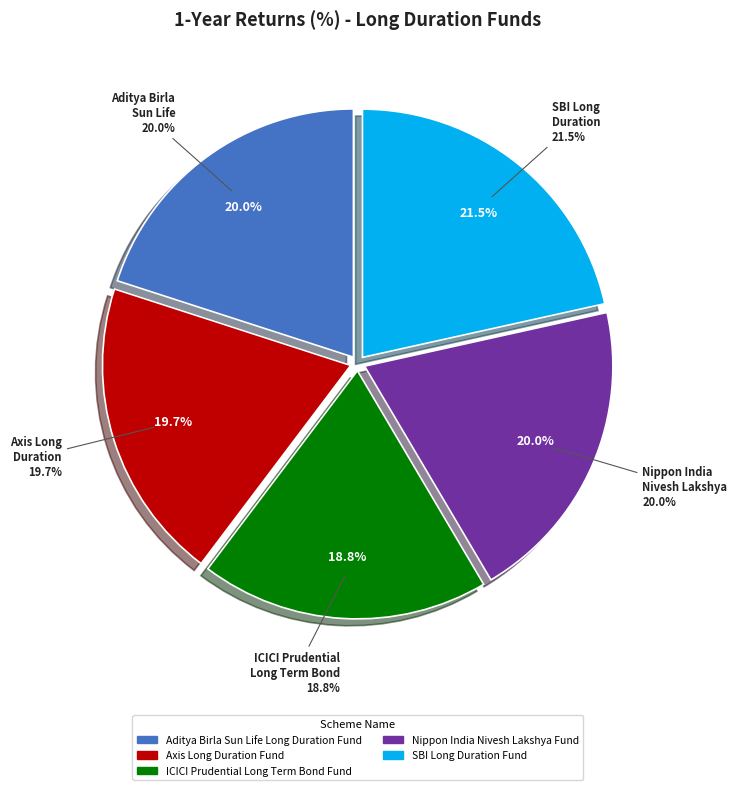

Which slice is the smallest?

ICICI Prudential Long Term Bond Fund